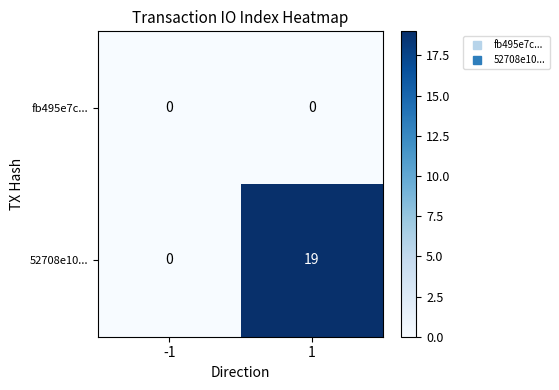

What is the maximum value for 52708e10...?

19